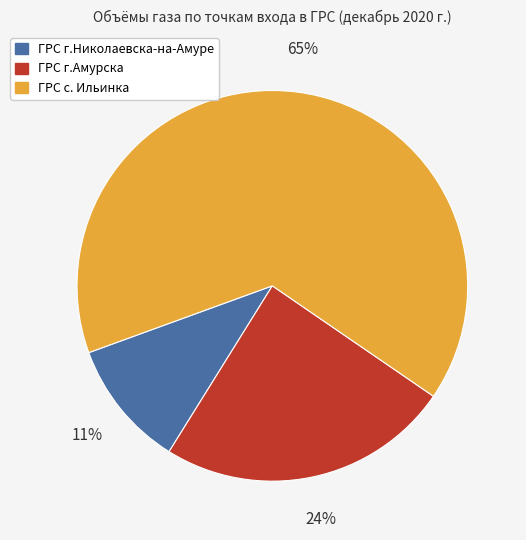

Rank the categories by value from lowest to highest.

ГРС г.Николаевска-на-Амуре, ГРС г.Амурска, ГРС с. Ильинка